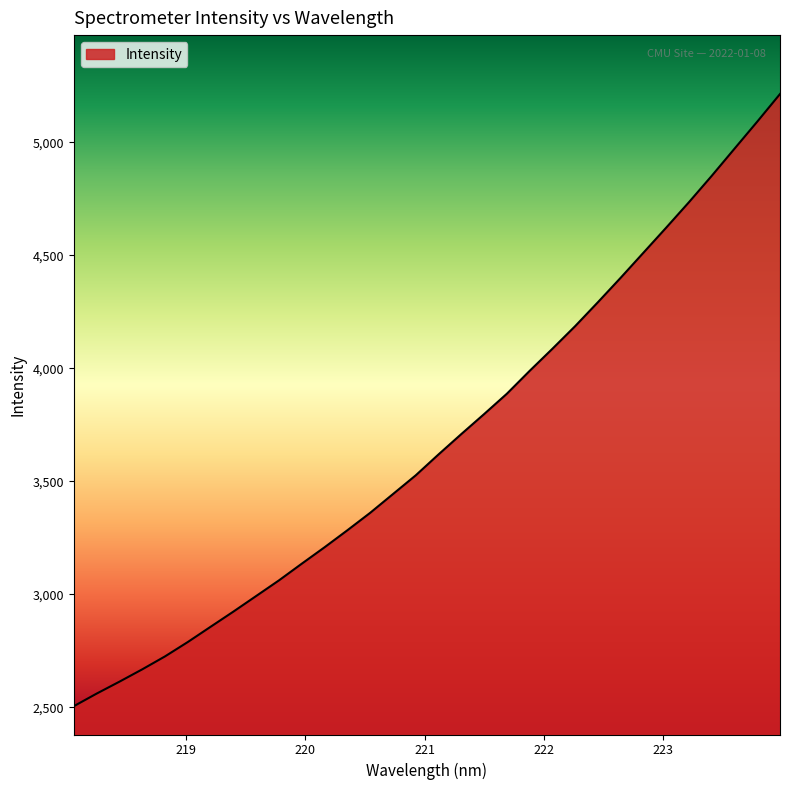

What is the smallest value displayed?

2504.4